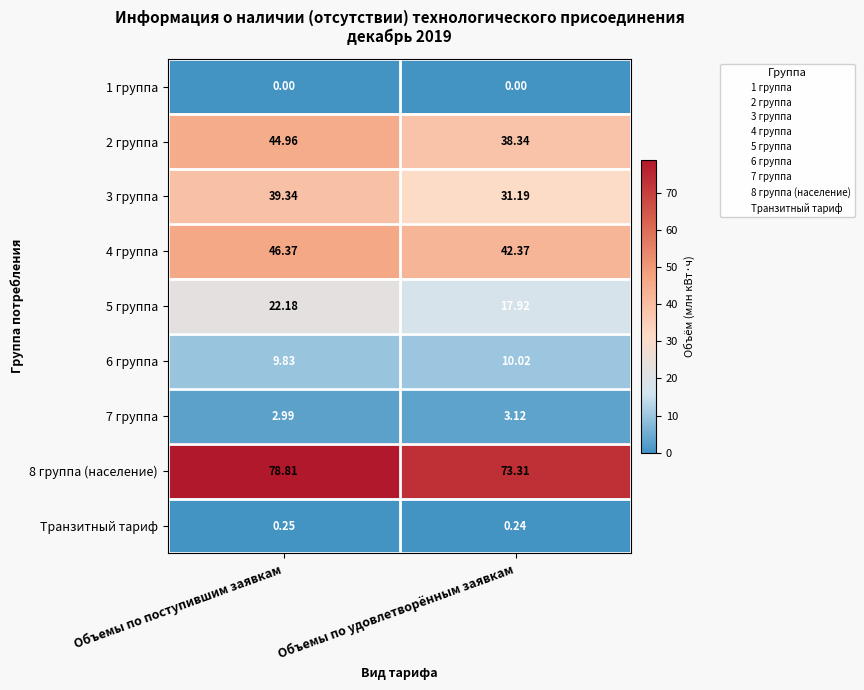

At which category does the chart reach its peak across all series?

Объемы по поступившим заявкам